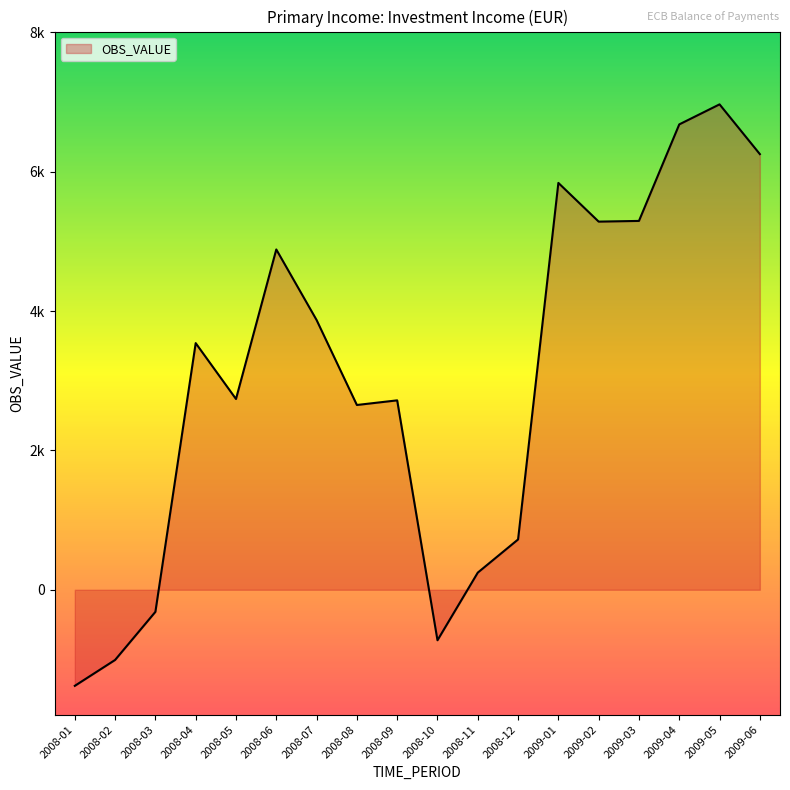

What is the value of the 10th point from the left?

-724.9